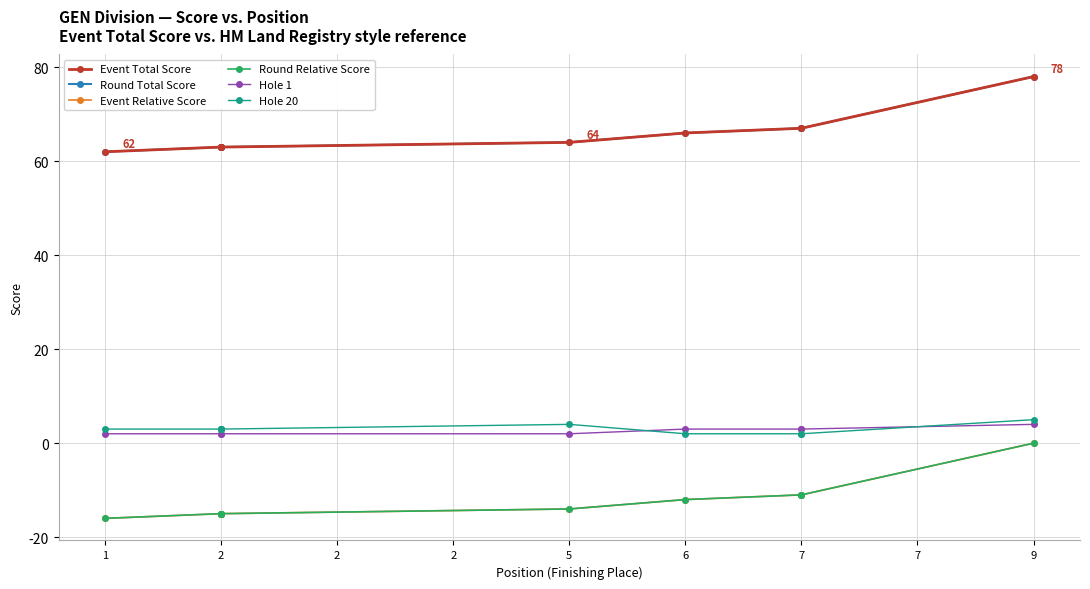

Between 6 and 7, which is larger?

7